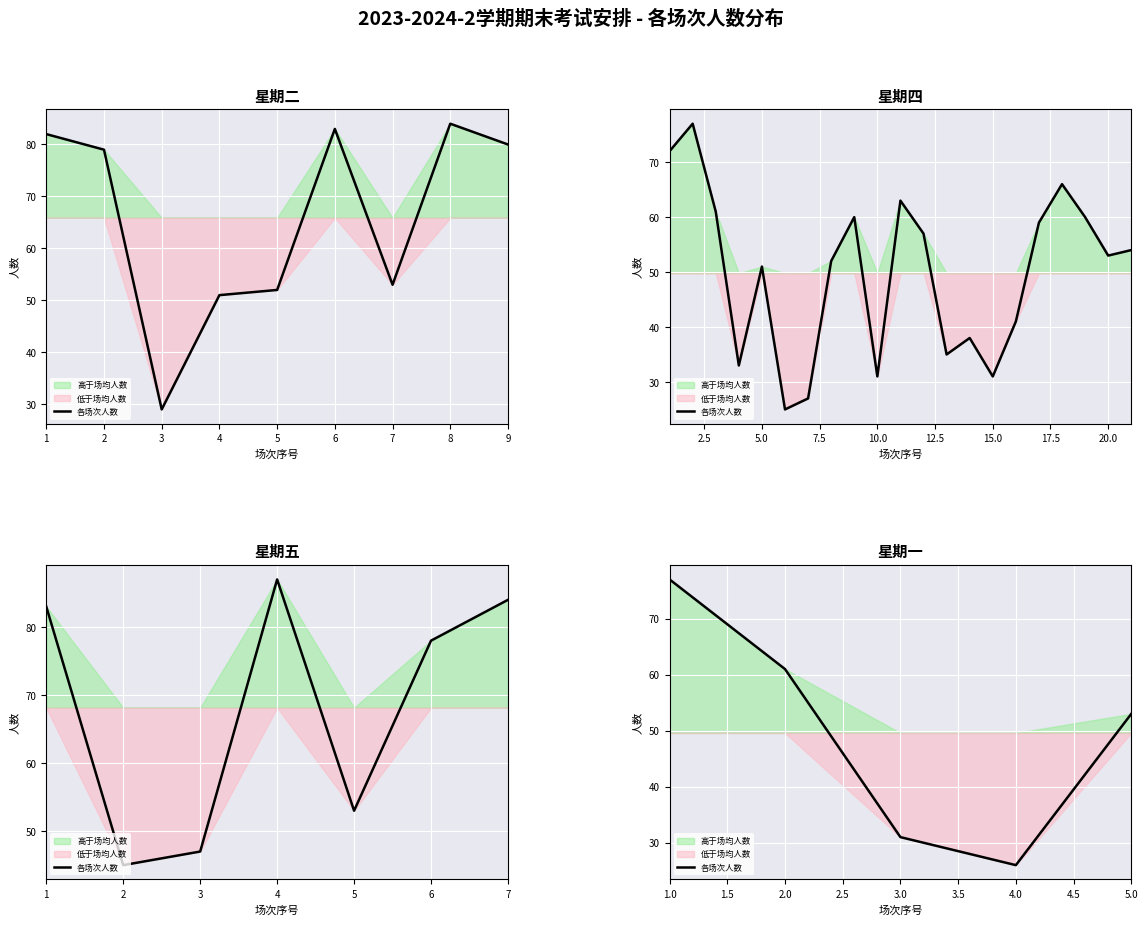

True or false: the data shows 130 at 1.

False